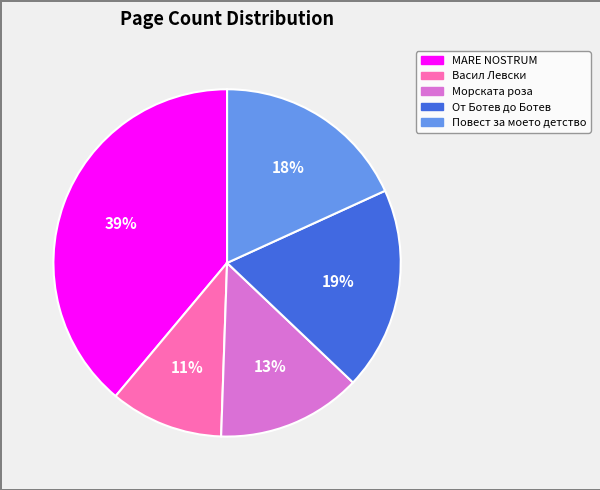

What is the ratio of the value at Морската роза to the value at MARE NOSTRUM?

0.3